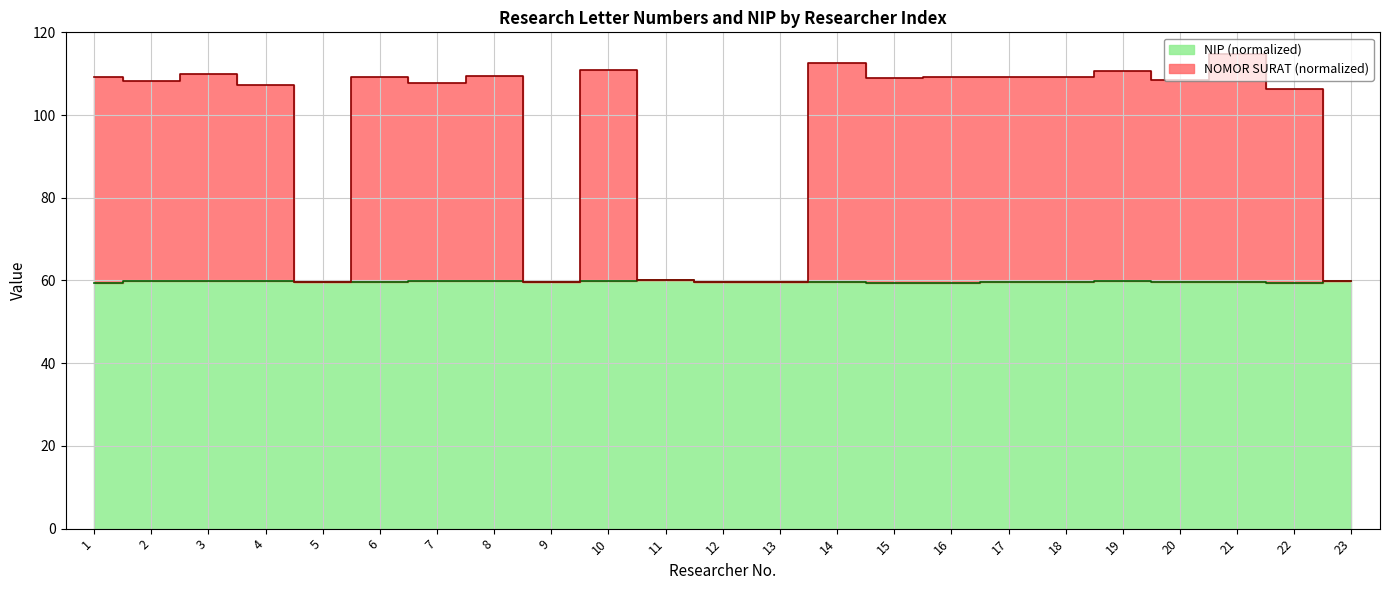

True or false: NIP and NOMOR SURAT cross at least once.

False